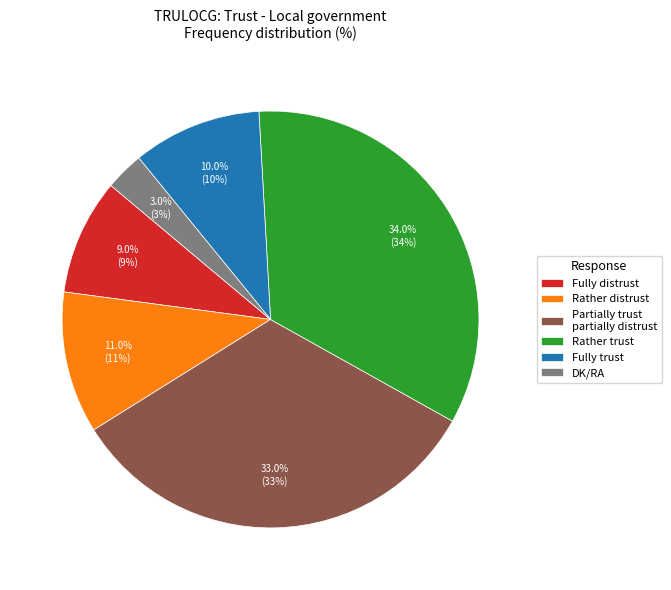

Is it true that DK/RA is 3% of the pie?

True